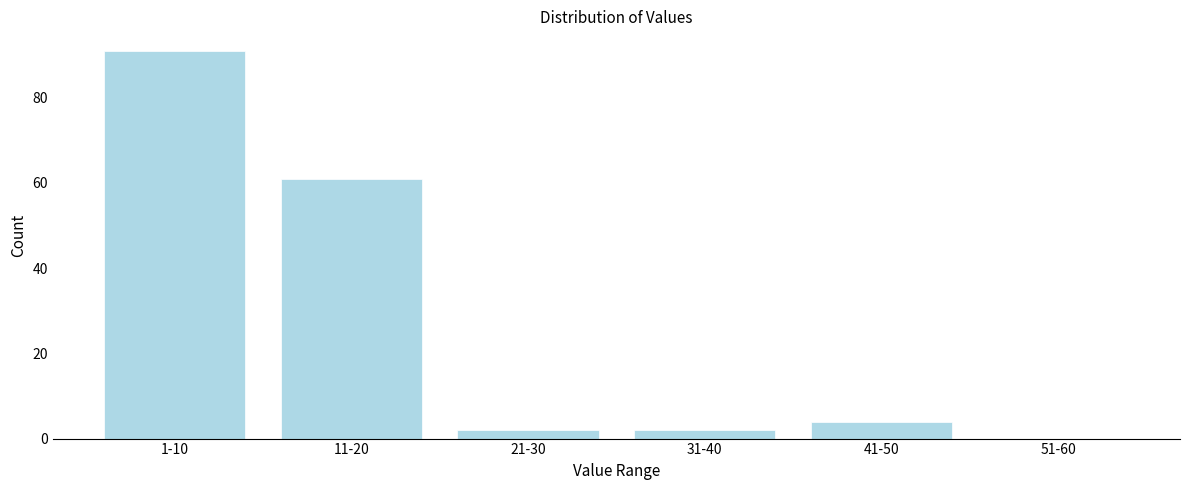

Reading left to right, transcribe all the data shown in this chart.

1-10=91	11-20=61	21-30=2	31-40=2	41-50=4	51-60=0